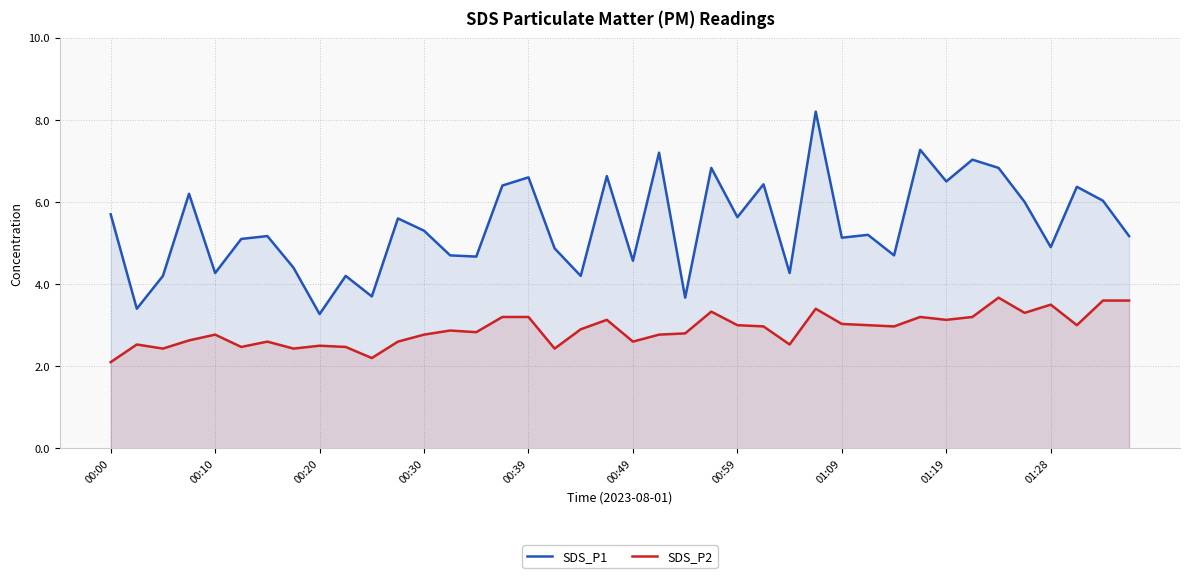

True or false: SDS_P1 and SDS_P2 cross at least once.

False